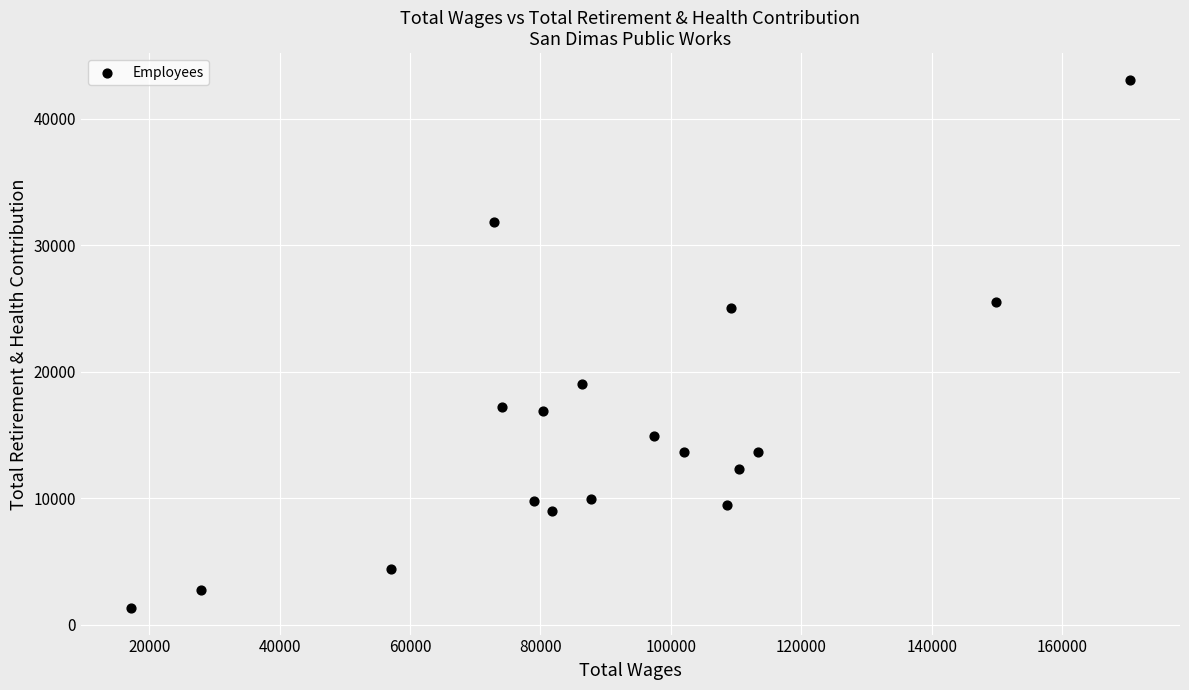

What is the range of X values (max minus min)?

153232